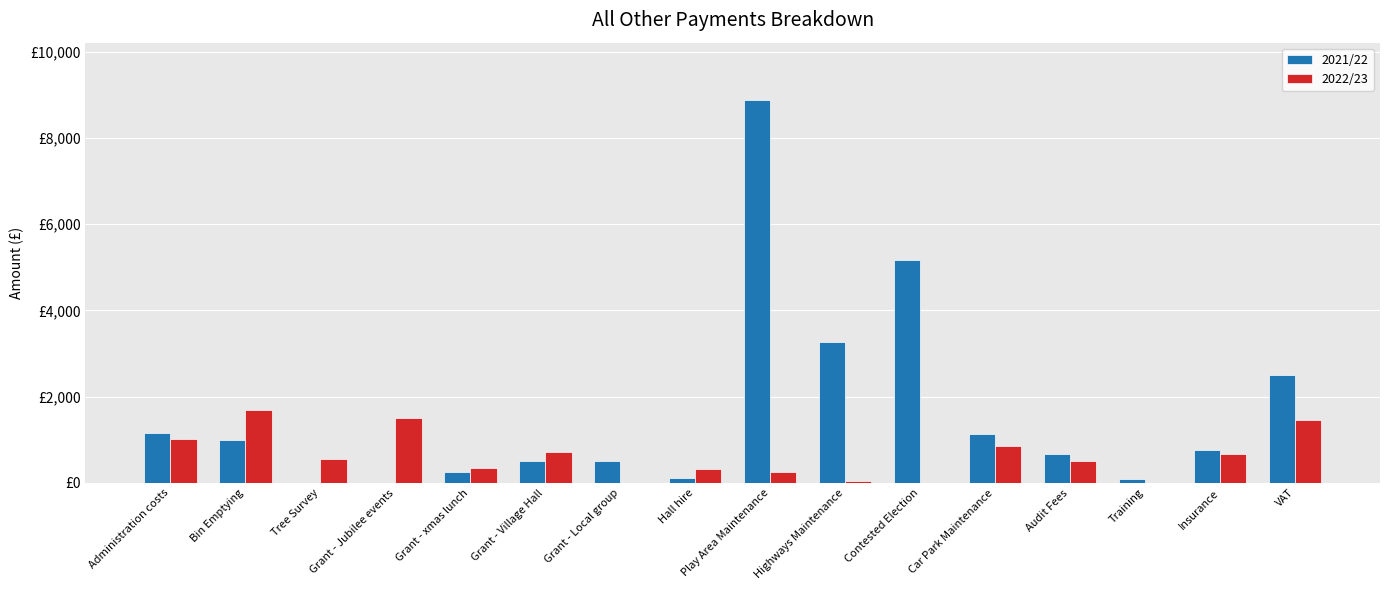

Reading right to left, list all the values displayed in this chart.

2021/22: VAT=2503	Insurance=754	Training=90	Audit Fees=668	Car Park Maintenance=1130	Contested Election=5160	Highways Maintenance=3267	Play Area Maintenance=8875	Hall hire=120	Grant - Local group=500	Grant - Village Hall=500	Grant - xmas lunch=250	Grant - Jubilee events=0	Tree Survey=0	Bin Emptying=999	Administration costs=1157
2022/23: VAT=1452	Insurance=661	Training=0	Audit Fees=520	Car Park Maintenance=848	Contested Election=0	Highways Maintenance=45	Play Area Maintenance=243	Hall hire=330	Grant - Local group=0	Grant - Village Hall=720	Grant - xmas lunch=350	Grant - Jubilee events=1500	Tree Survey=550	Bin Emptying=1685	Administration costs=1026